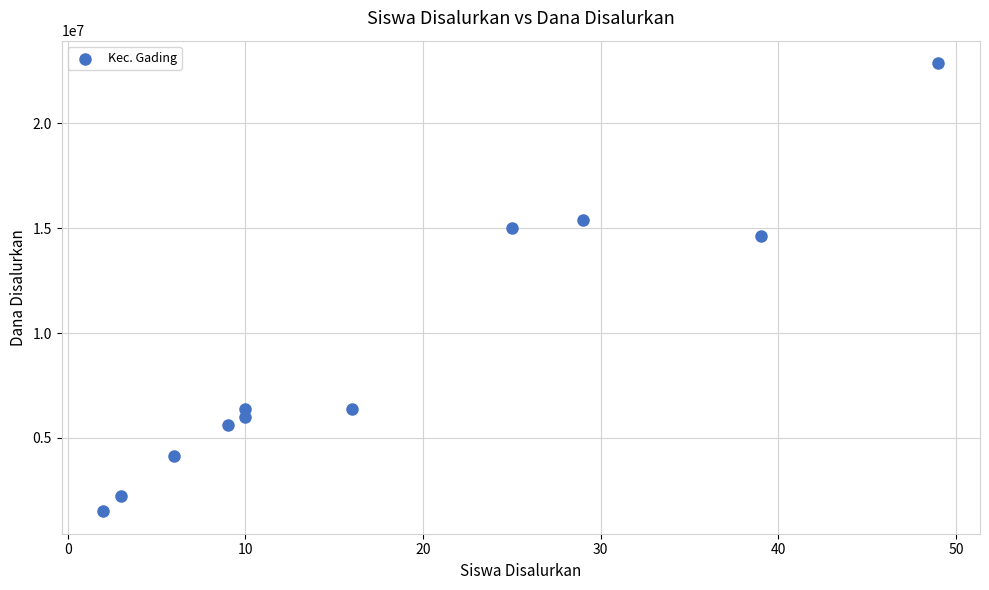

What is the average X value?

18